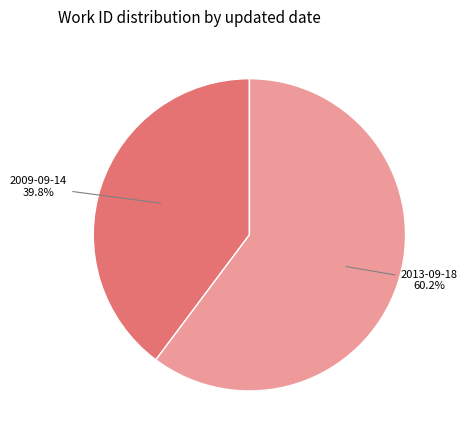

Does any single category account for the majority?

Yes